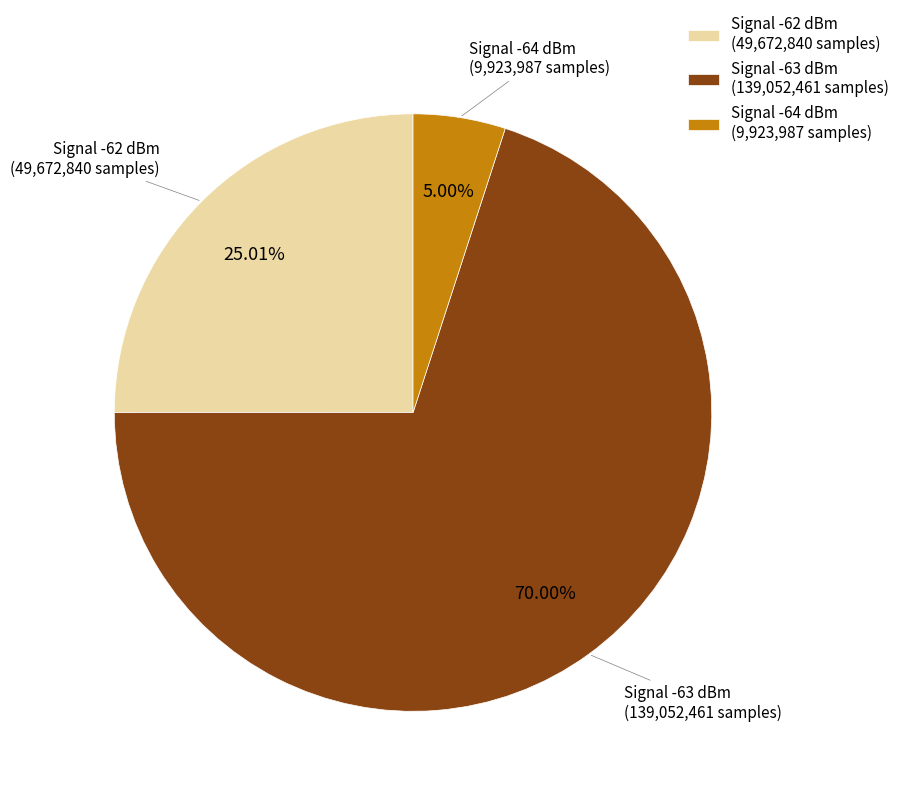

Between Signal -64 dBm (9,923,987 samples) and Signal -63 dBm (139,052,461 samples), which is larger?

Signal -63 dBm (139,052,461 samples)